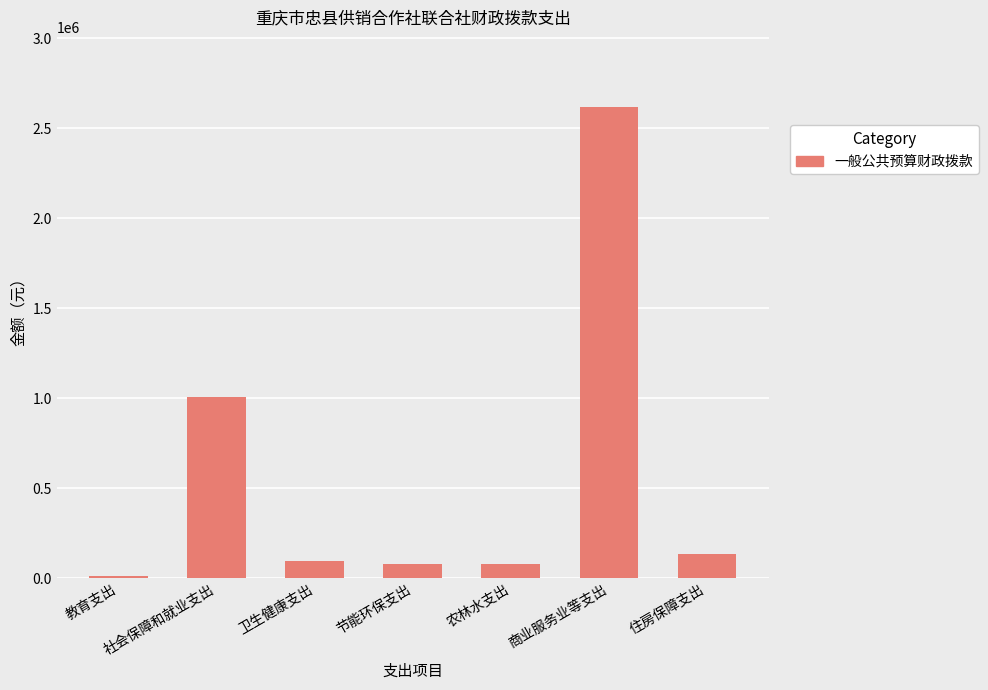

Which label corresponds to the largest value in the chart?

商业服务业等支出